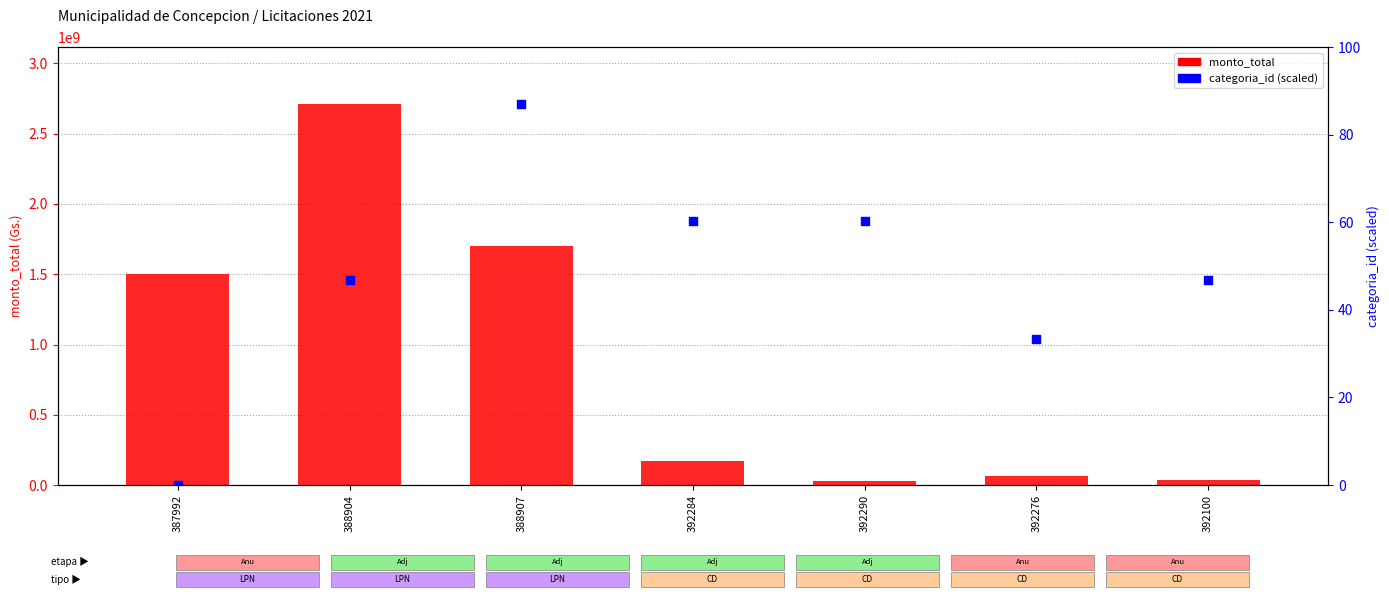

What is the total value across all series at 388904?

4167433846.2